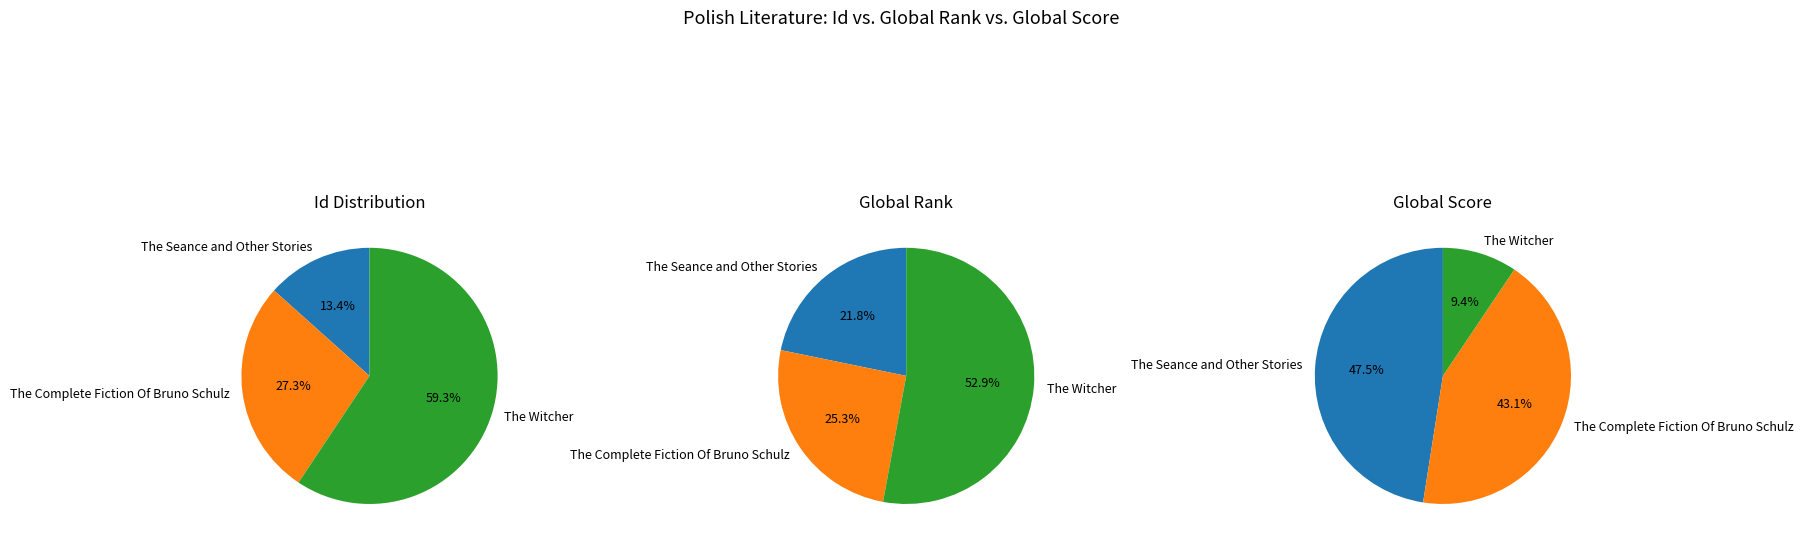

What is the smallest slice in the pie chart?

The Seance and Other Stories